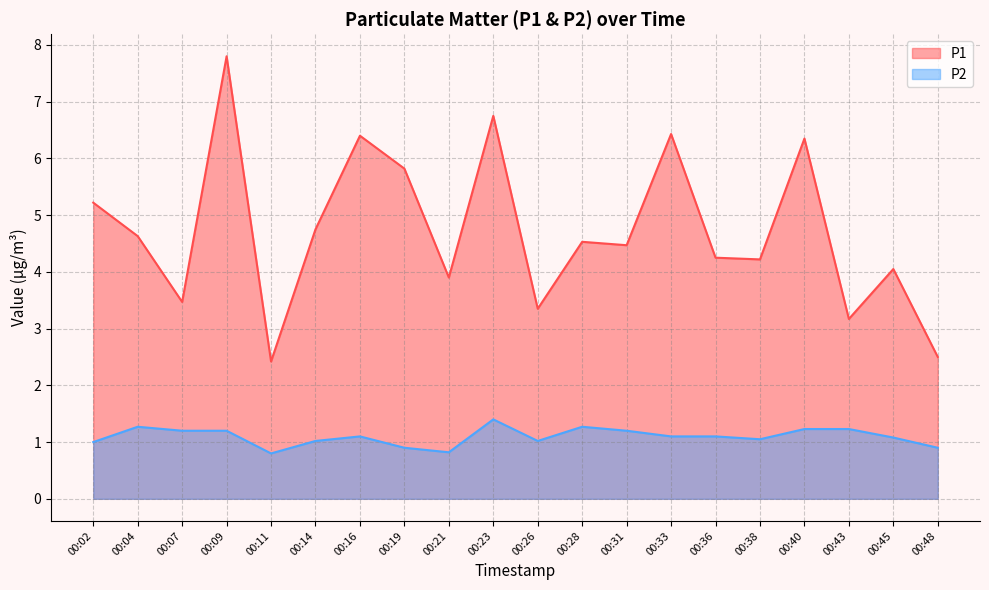

At which category is the sum across all series the highest?

00:09